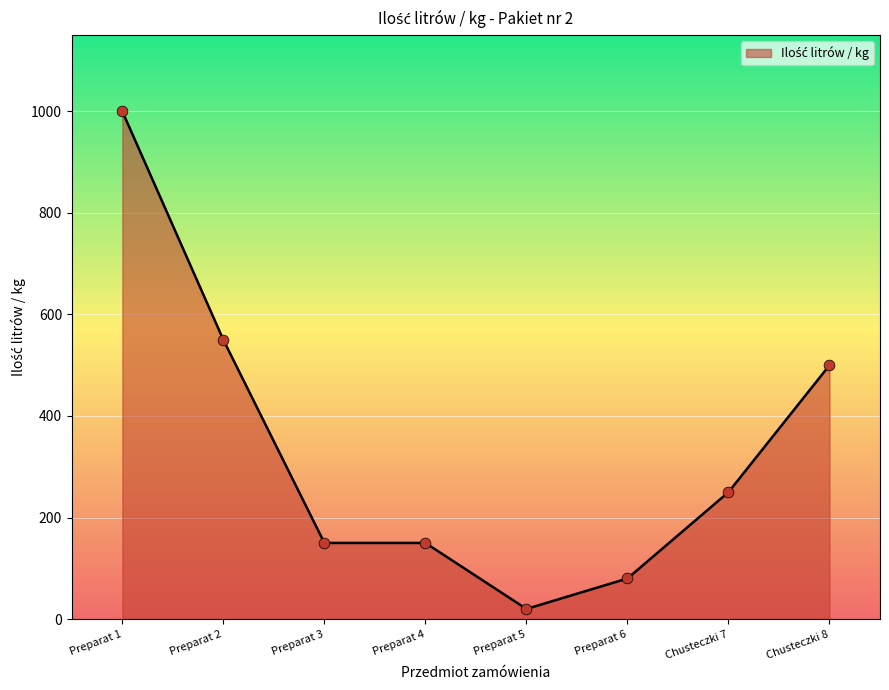

What is the change in value from Preparat 6 to Chusteczki 7?

+170